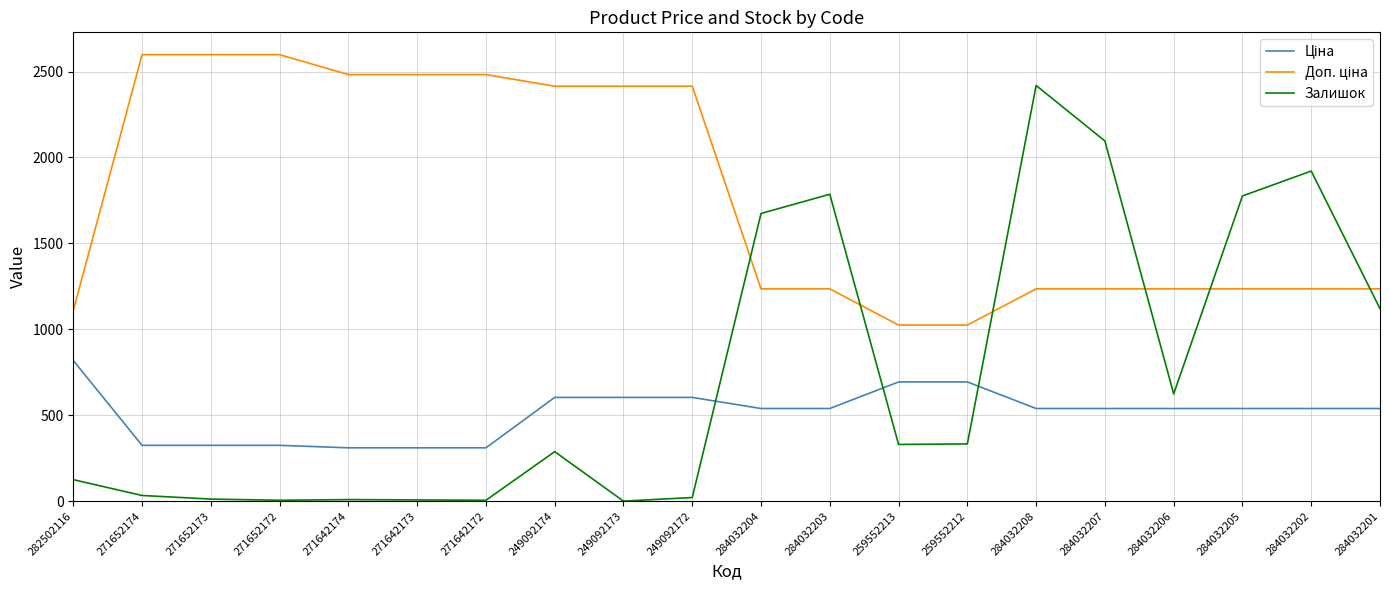

What is the difference between the Залишок values at 271642174 and 284032203?

1777.0